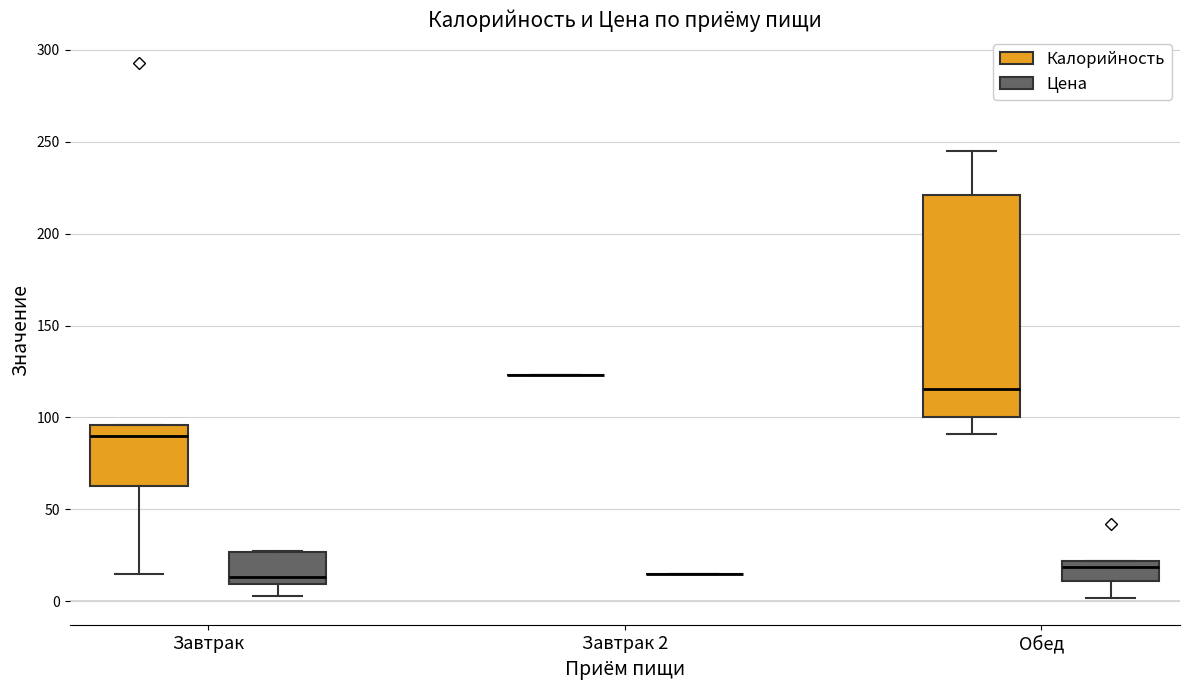

Reading left to right, transcribe this box plot: for each box, give where its median line is, the range the box spans, and where its two whiskers end, as read against the y-axis. The values are not printed on the chart, so give them approximately, as read against the axis.

Завтрак (Калорийность): median 90, box 65 to 95, whiskers 15 to 95
Завтрак (Цена): median 15, box 10 to 25, whiskers 5 to 30
Завтрак 2 (Калорийность): box collapsed to a line at 125, whiskers 125 to 125
Завтрак 2 (Цена): box collapsed to a line at 15, whiskers 15 to 15
Обед (Калорийность): median 115, box 100 to 220, whiskers 90 to 245
Обед (Цена): median 20 (just below the box's upper edge), box 10 to 20, whiskers 0 to 20